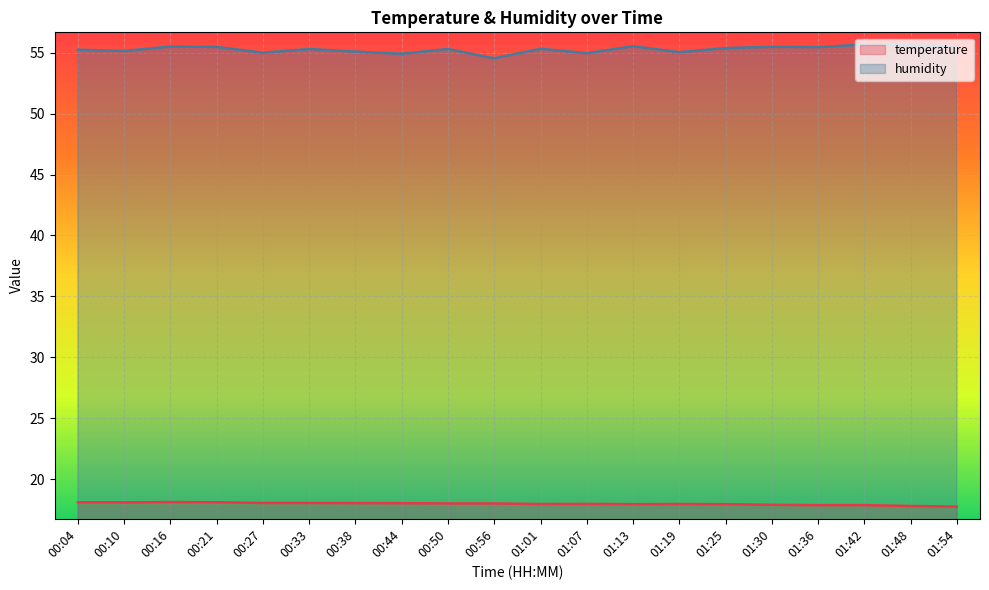

True or false: humidity and temperature cross at least once.

False